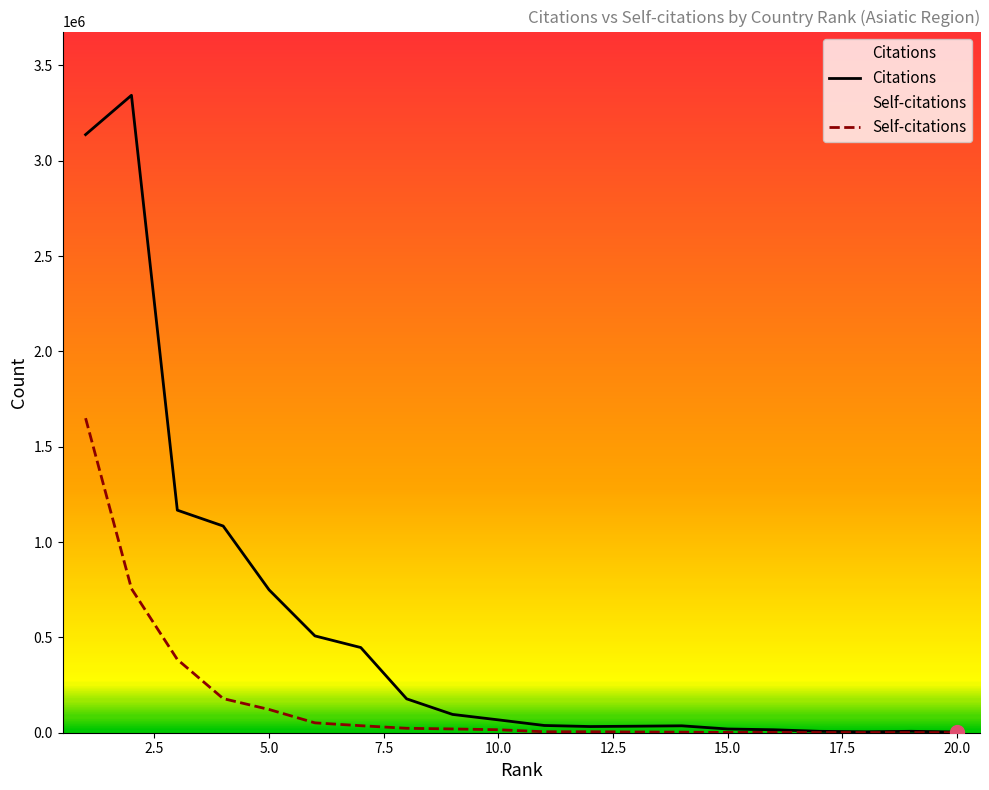

True or false: Citations and Self-citations intersect in this chart.

False